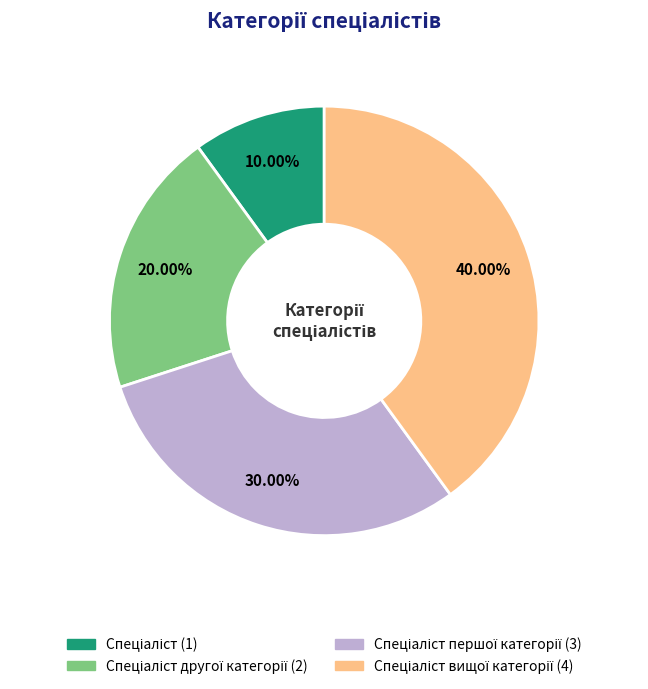

Is there any slice that represents more than half of the pie?

No